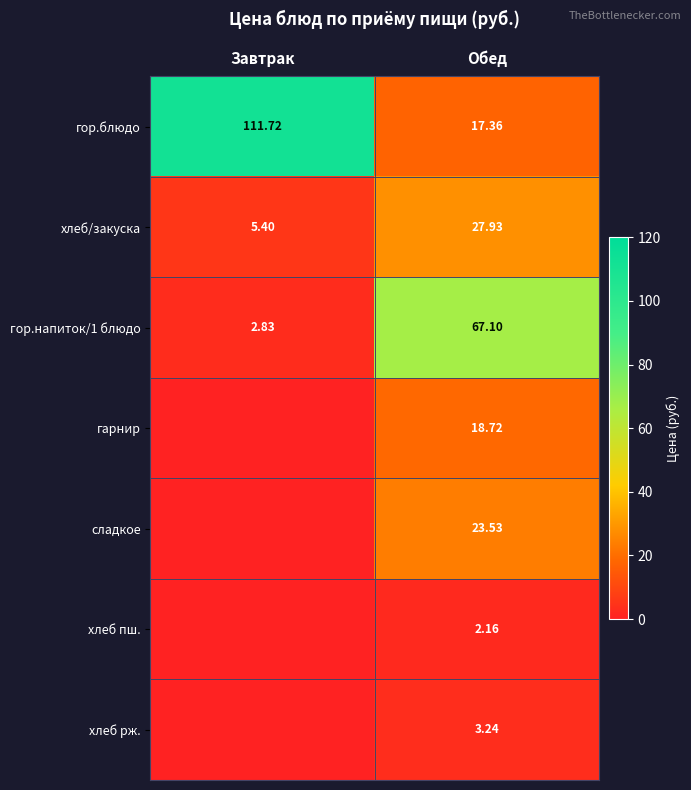

What is the maximum value shown in the chart?

111.7